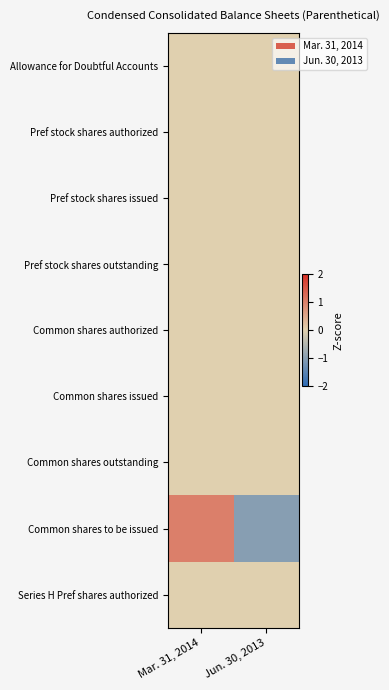

What is the total value across all series at Jun. 30, 2013?

-1